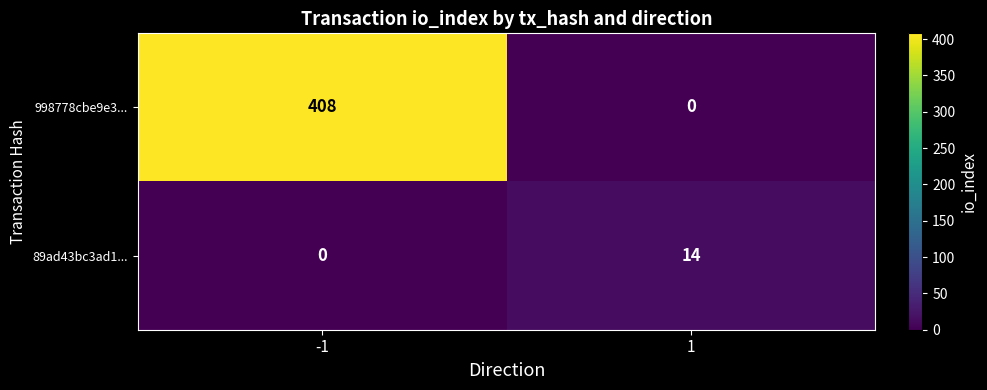

Which series has the largest total across all categories?

998778cbe9e3...